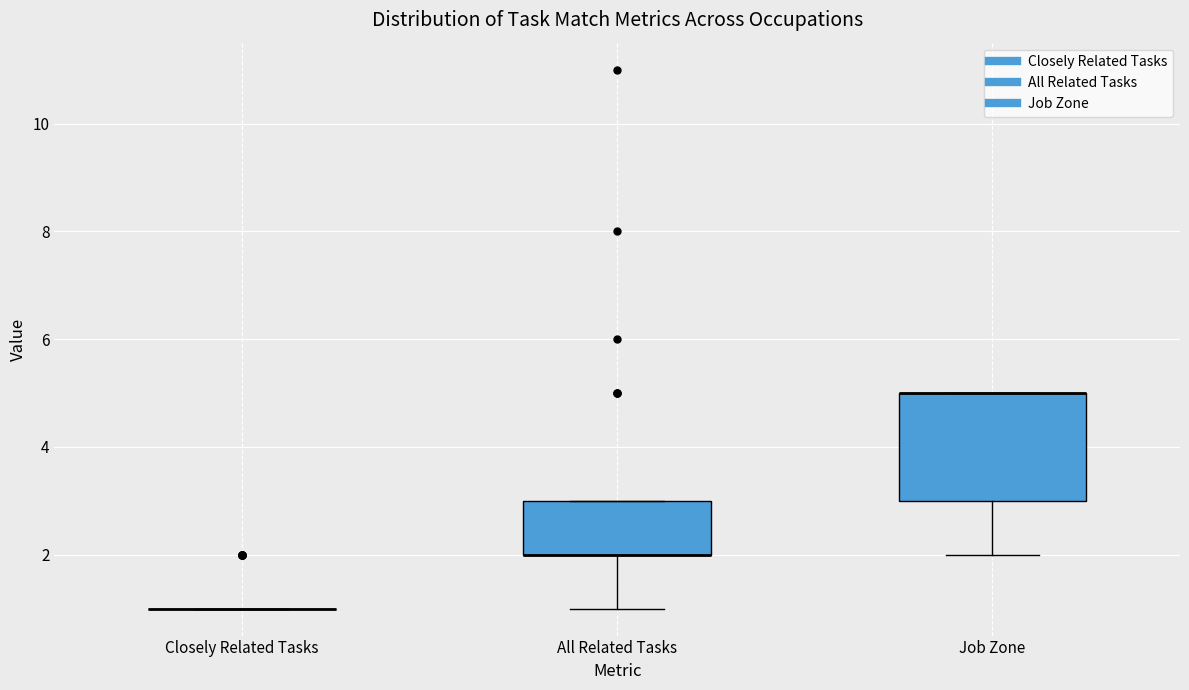

Reading left to right, read every box against the y-axis: the position of its median line, the range the box covers, and the ends of its whiskers. The values are not printed on the chart, so give them approximately, as read against the axis.

Closely Related Tasks: box collapsed to a line at 1, whiskers 1 to 1
All Related Tasks: median 2 (drawn on the box's lower edge), box 2 to 3, whiskers 1 to 3
Job Zone: median 5 (drawn on the box's upper edge), box 3 to 5, whiskers 2 to 5